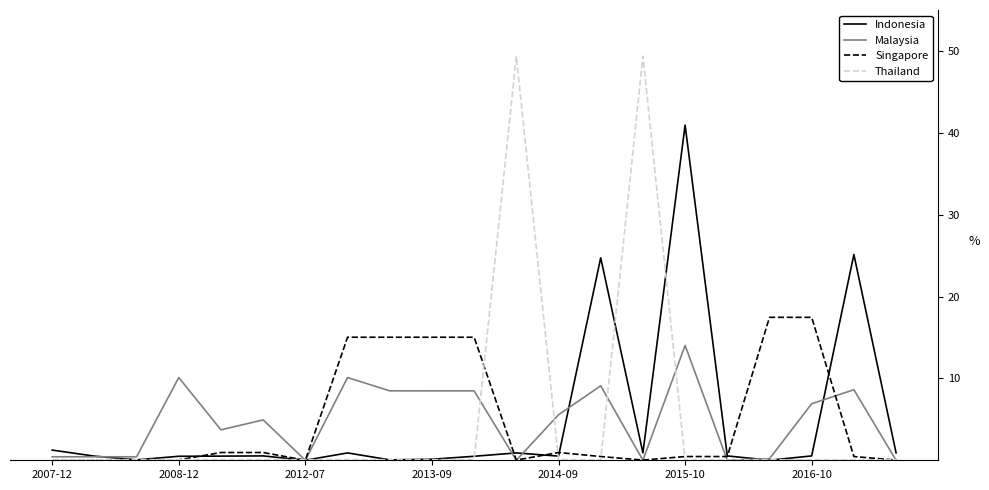

True or false: Malaysia has more than 1 interior local peaks.

True